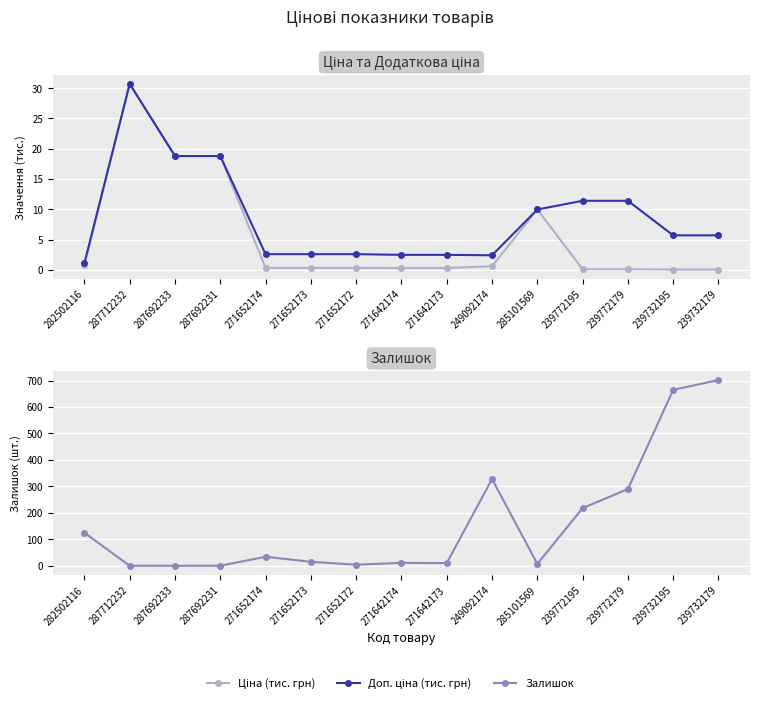

How many data points in Доп. ціна (тис. грн) are less than 5?

7